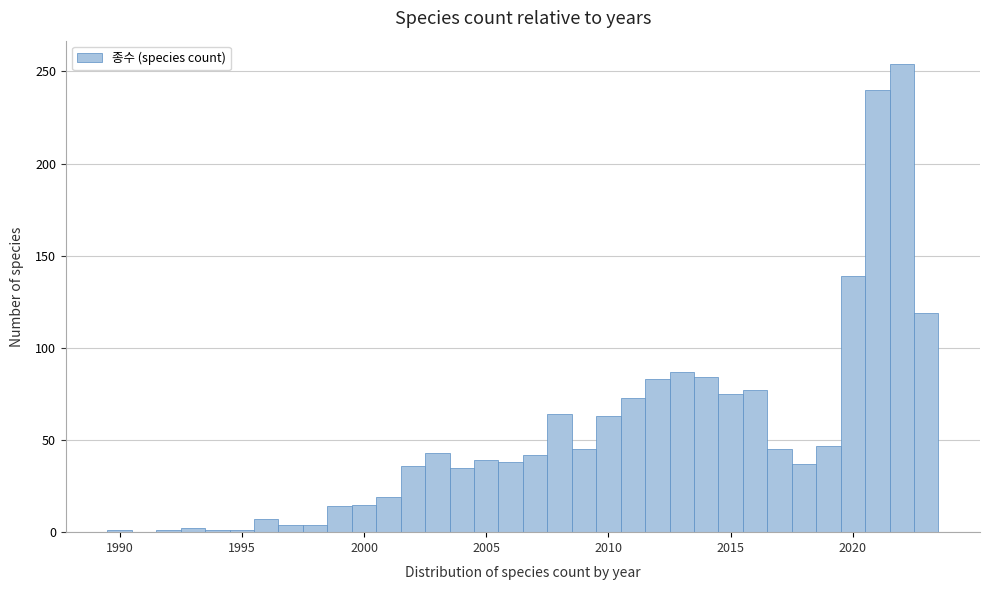

Around what value on the x-axis is the tallest bar? Give the approximate position of its centre, as read against the axis.

2022.0